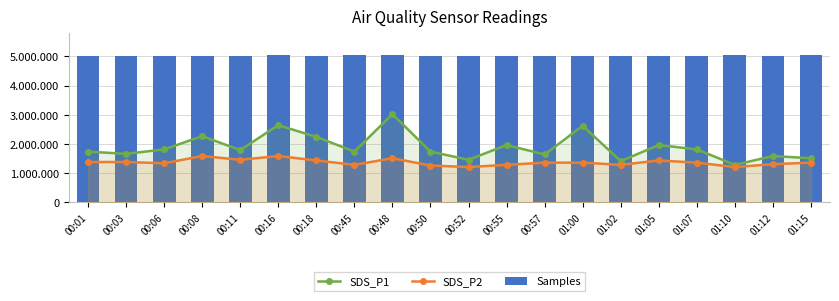

List the series in order of their peak value, highest first.

Samples, SDS_P1, SDS_P2